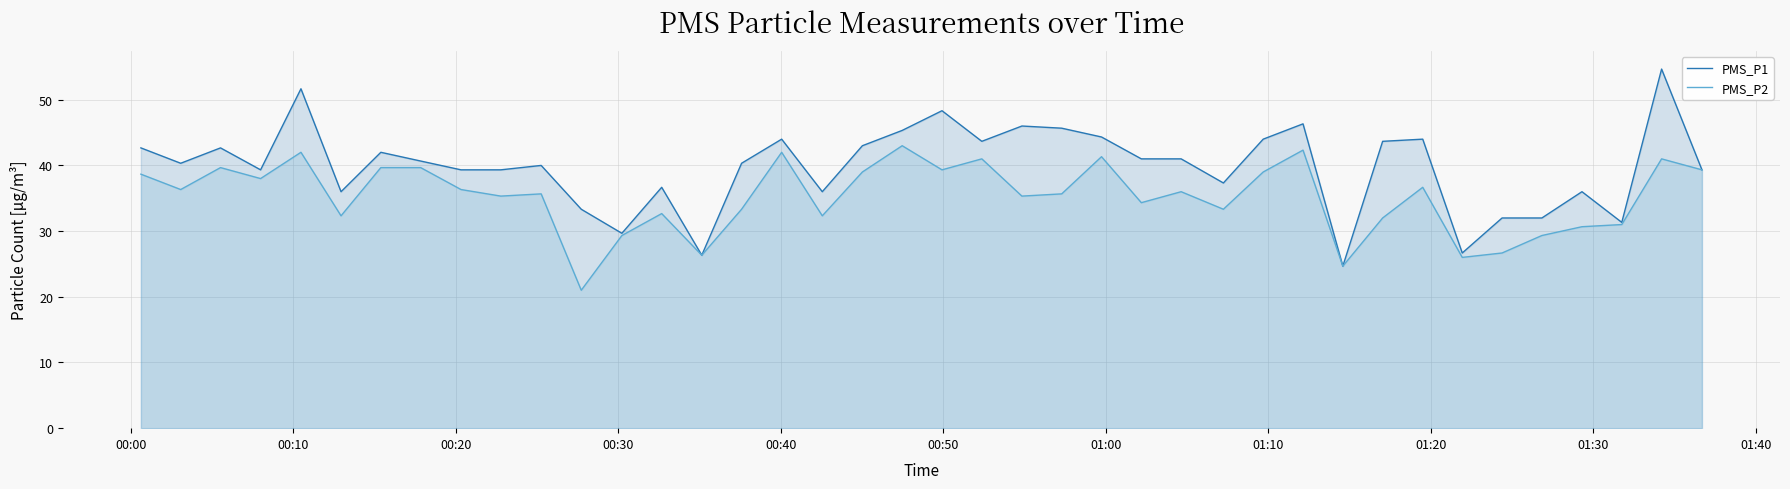

How many data points does each series have?

40